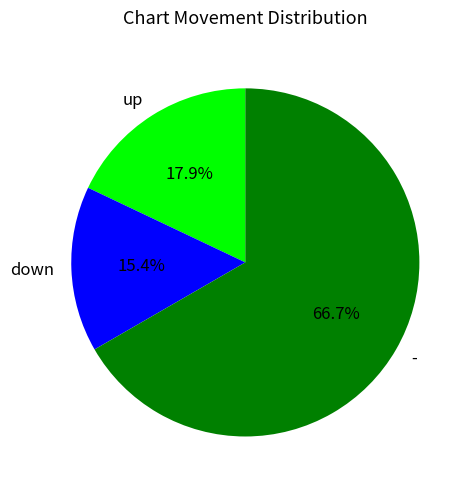

The - slice represents 67% of the pie. True or false?

True